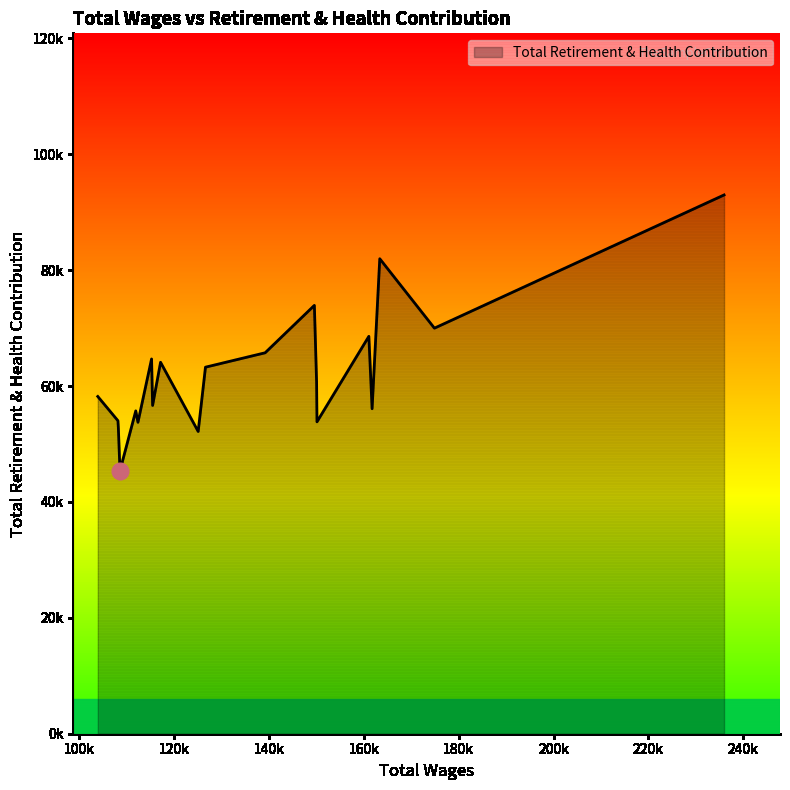

Is this an area chart (filled region under the line)?

Yes